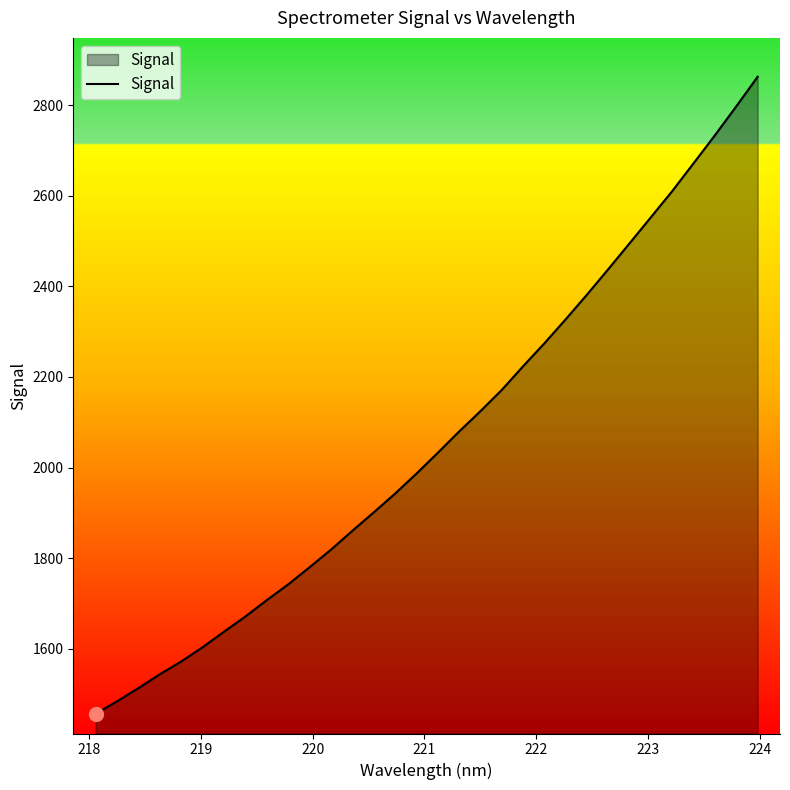

What is the difference between the maximum and minimum values?

1406.5